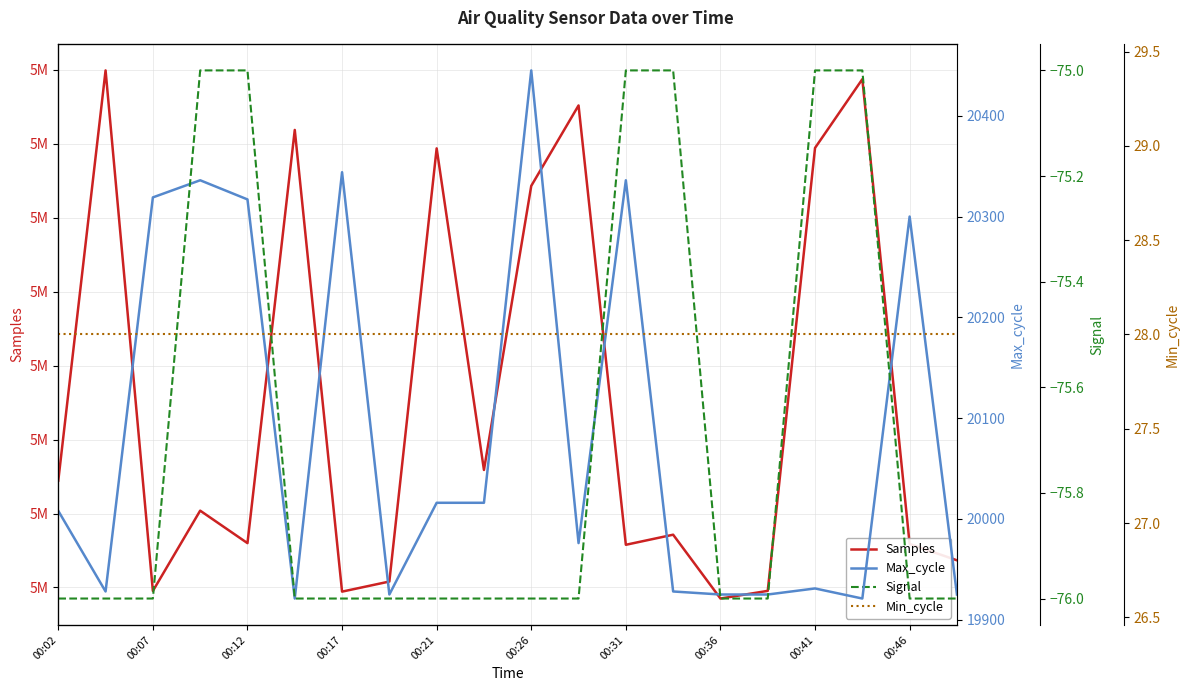

Which label corresponds to the smallest value in the chart?

00:02